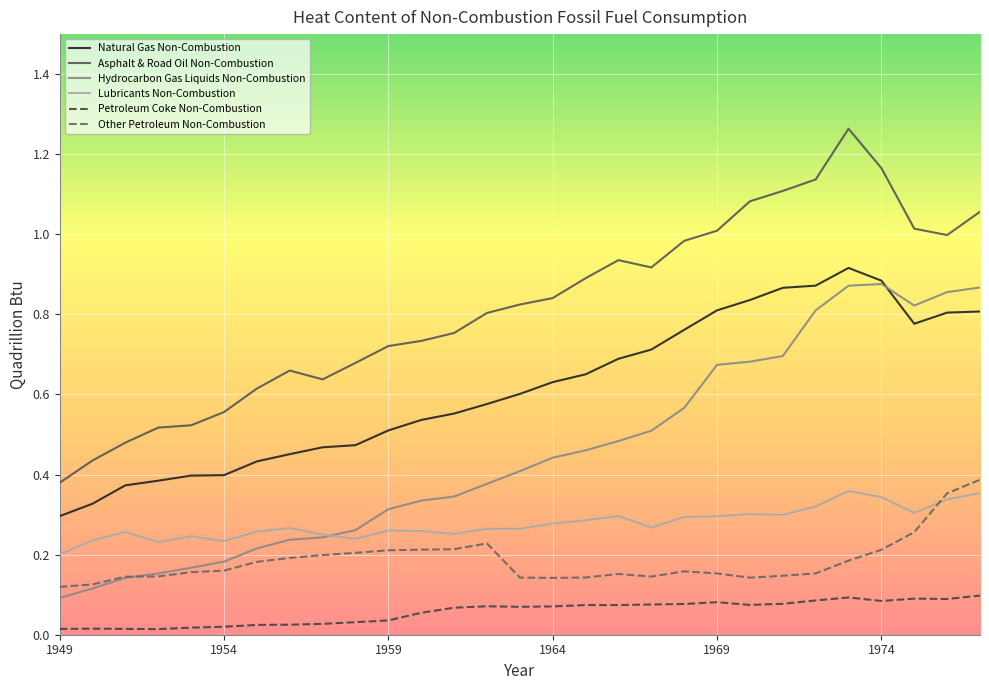

Which series has the largest total across all categories?

Asphalt & Road Oil Non-Combustion